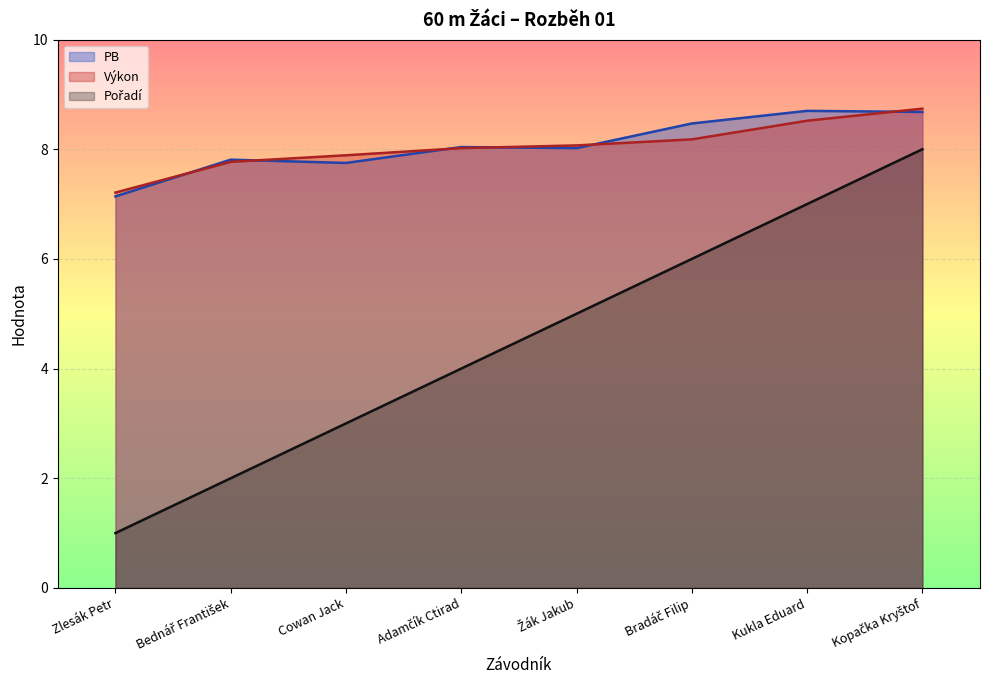

What is the label of the 1st point from the left?

Zlesák Petr